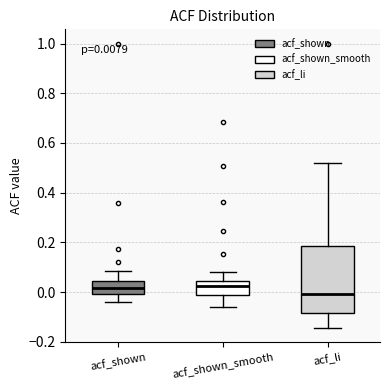

Which box is the tallest, from its lower edge to its upper edge?

acf_li